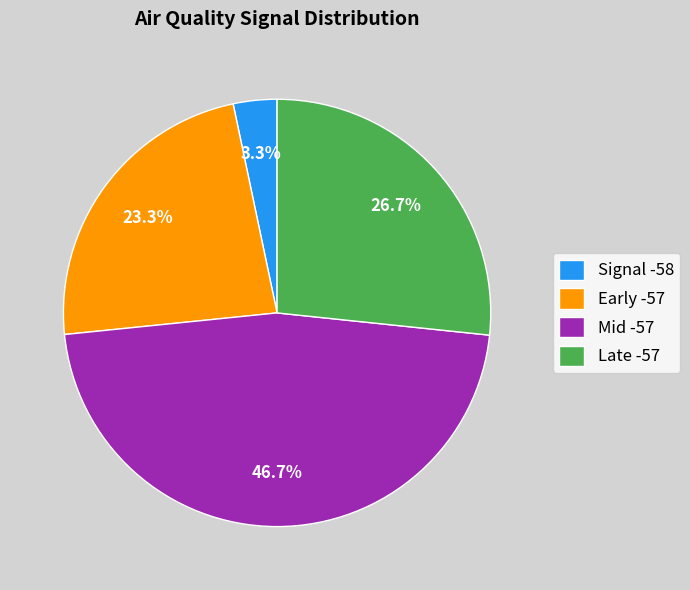

Which category has the smallest portion of the pie?

Signal -58